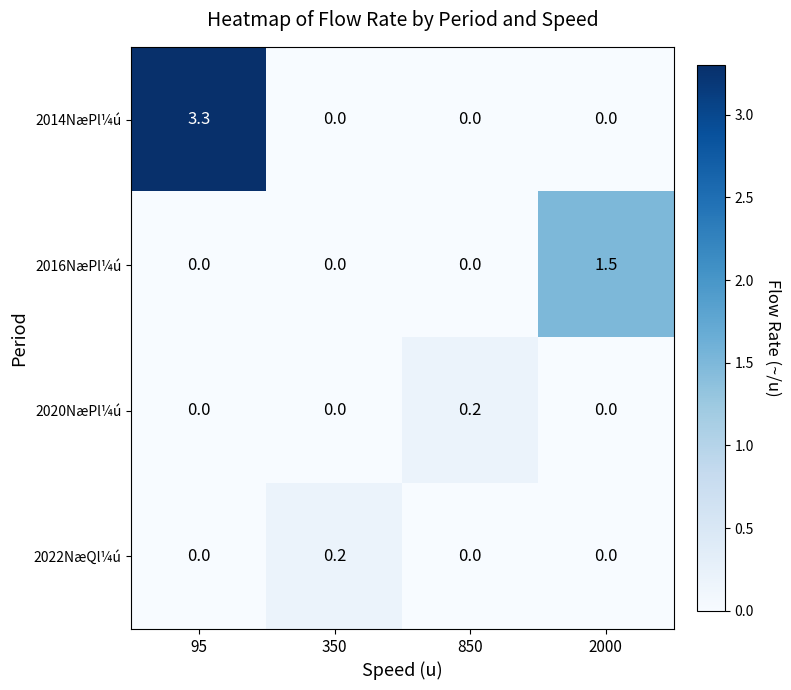

The 2014NæPl¼ú series shows -2.1 at 850. True or false?

False